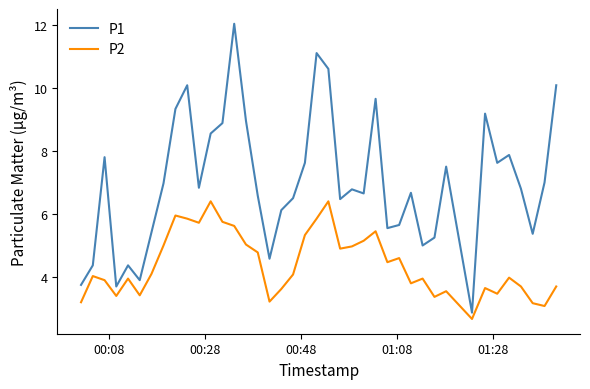

What is the difference between the maximum and minimum values in the P1 series?

9.2